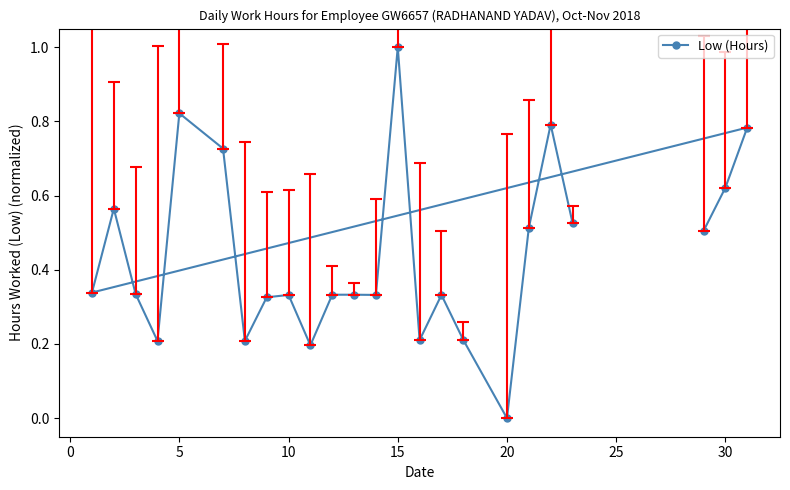

Where is the data nearest to the value 0?

20